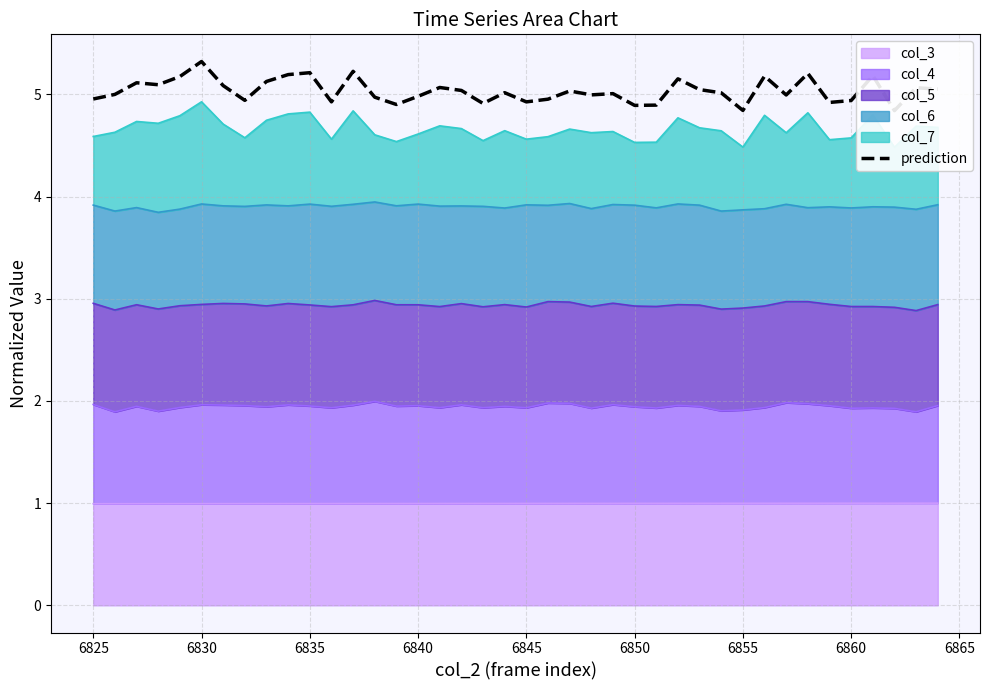

What is the highest value of the col_3 series?

1.0